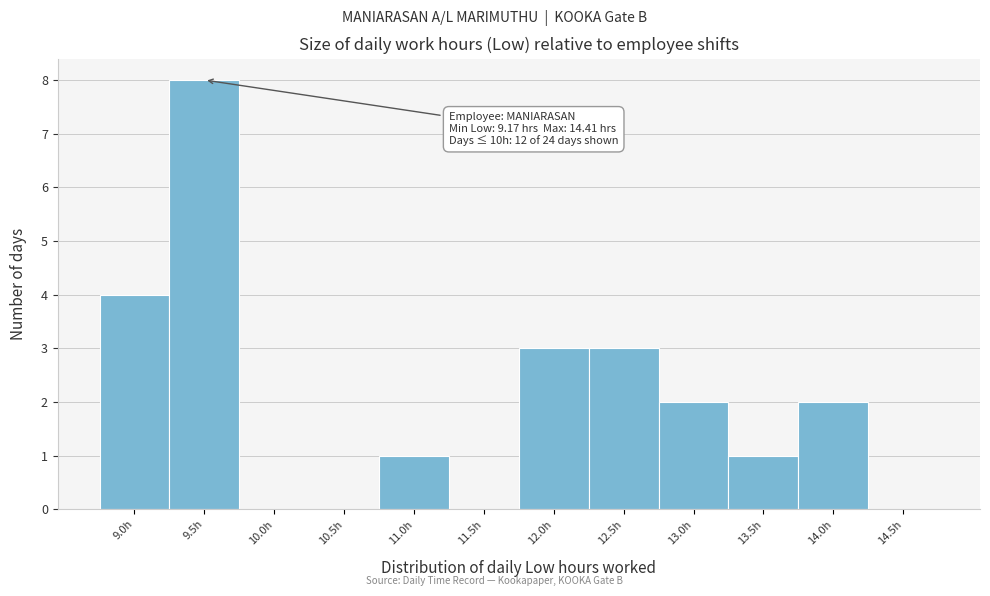

Reading left to right, transcribe all the data shown in this chart.

9.0h=4	9.5h=8	10.0h=0	10.5h=0	11.0h=1	11.5h=0	12.0h=3	12.5h=3	13.0h=2	13.5h=1	14.0h=2	14.5h=0